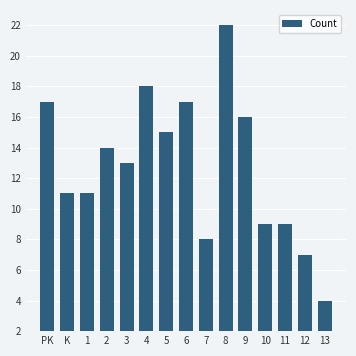

Count the number of categories in the chart.

15